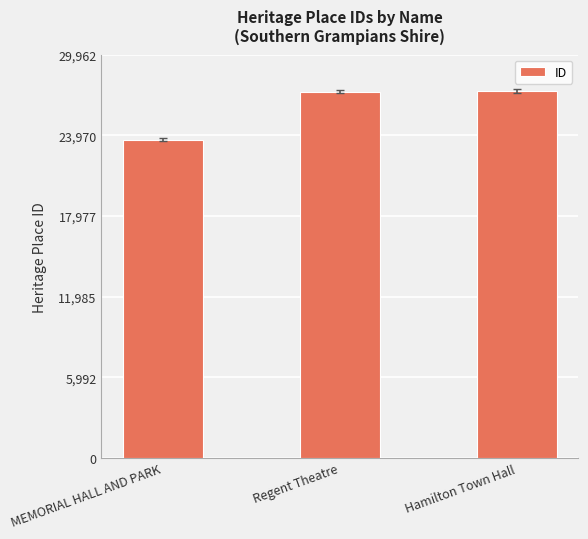

What is the difference between the values at Regent Theatre and MEMORIAL HALL AND PARK?

3581